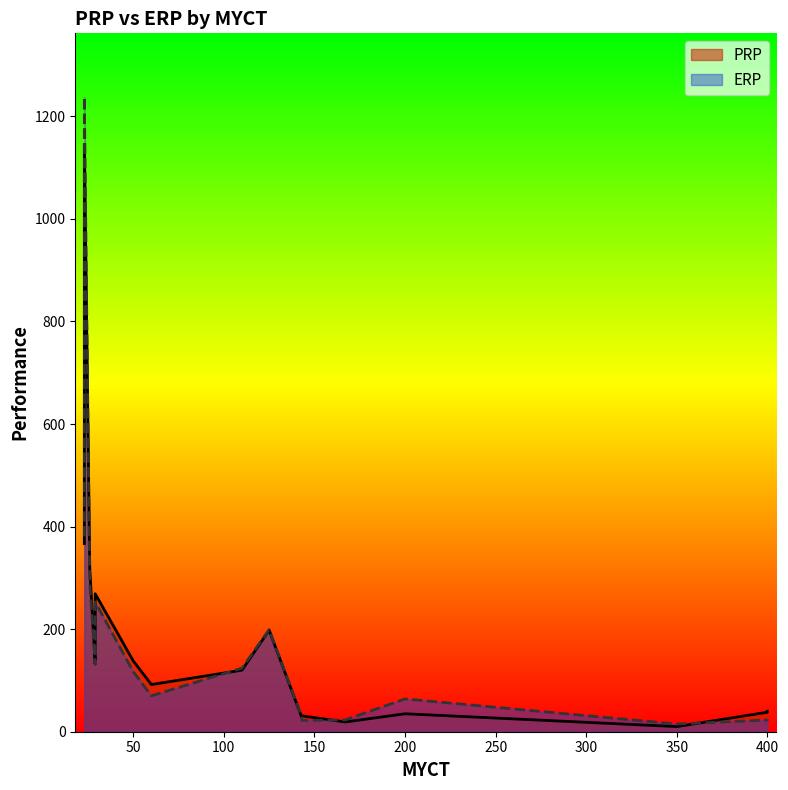

What is the sum of the ERP values at 143 and 200?

86